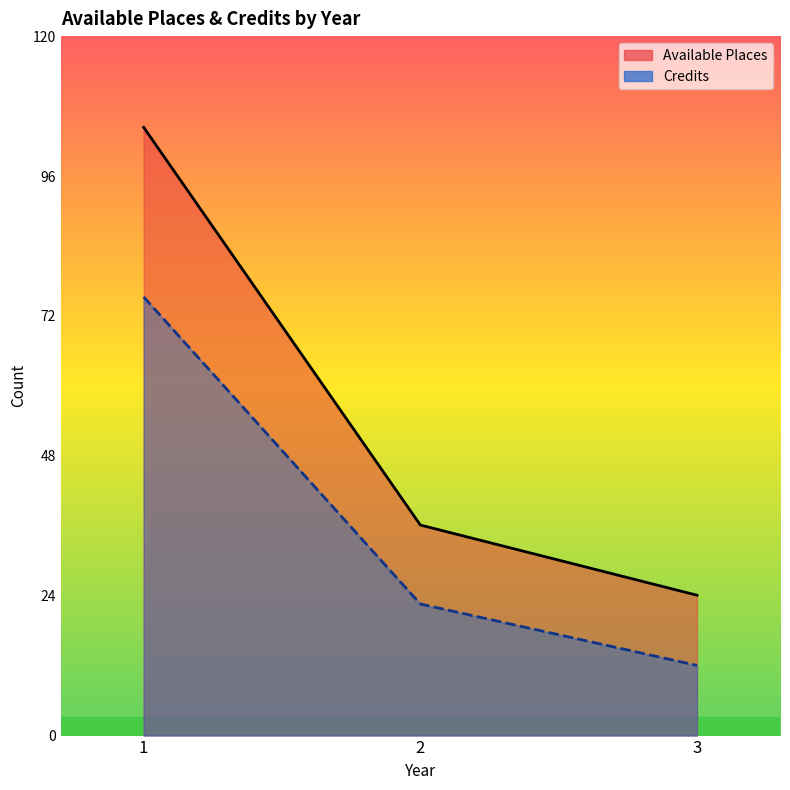

What is the sum of all Available Places values?

164.0